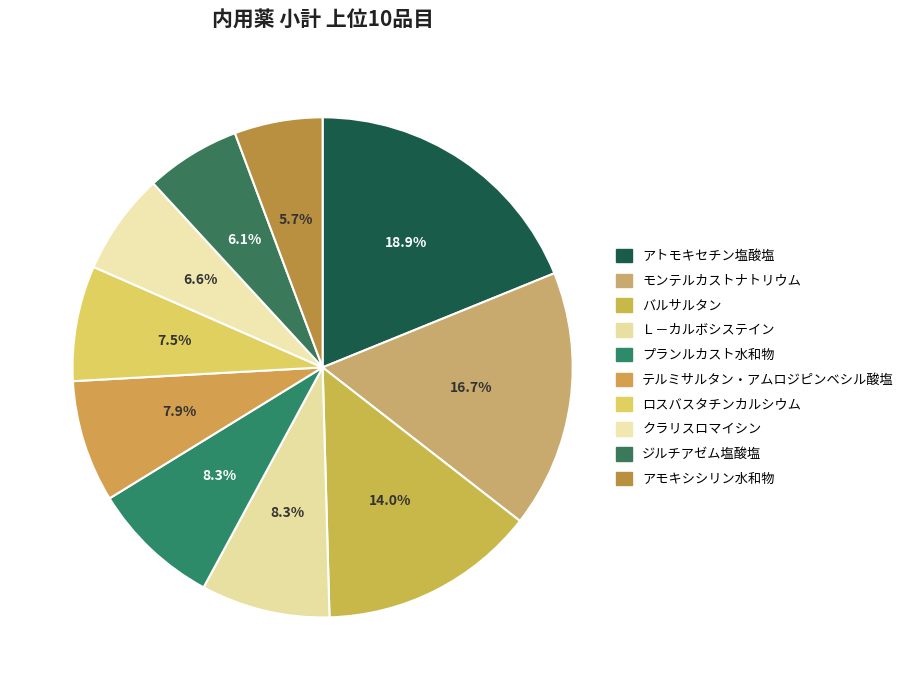

The バルサルタン slice represents 9% of the pie. True or false?

False